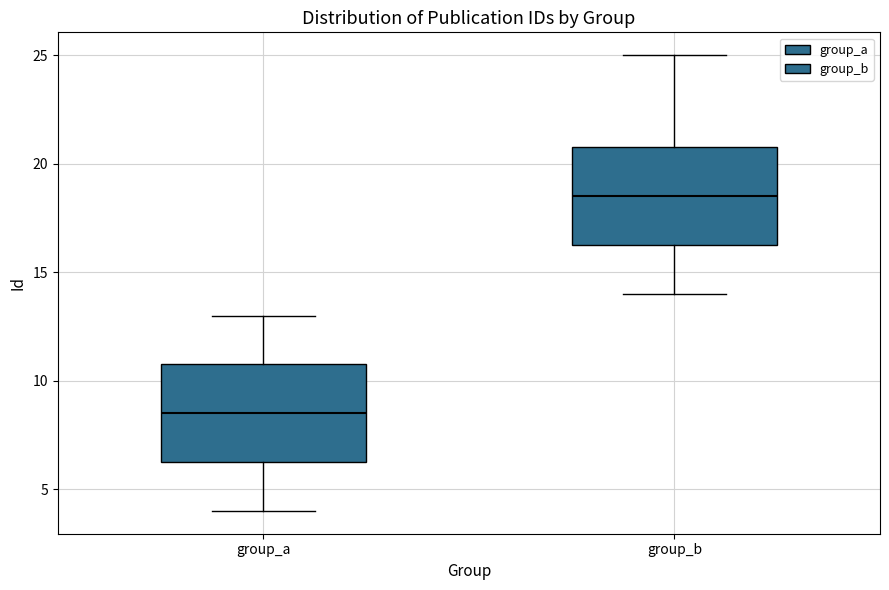

Reading left to right, read every box against the y-axis: the position of its median line, the range the box covers, and the ends of its whiskers. The values are not printed on the chart, so give them approximately, as read against the axis.

group_a: median 8.5, box 6.5 to 11.0, whiskers 4.0 to 13.0
group_b: median 18.5, box 16.5 to 21.0, whiskers 14.0 to 25.0